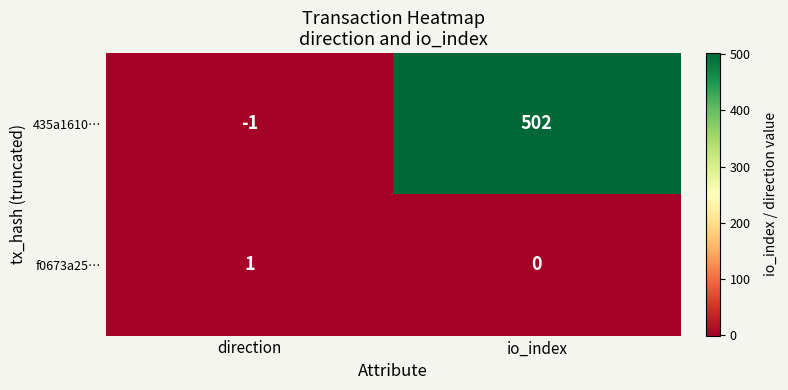

Where is 435a1610… nearest to the value 250?

direction